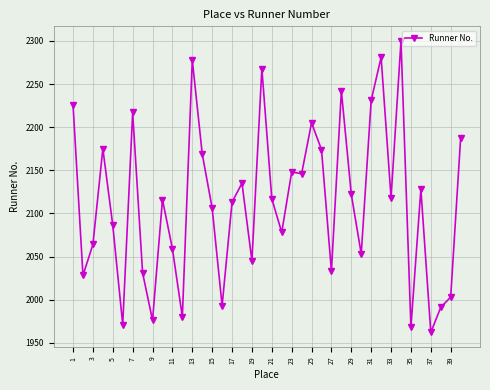

What is the value of the 36th point from the left?

2128